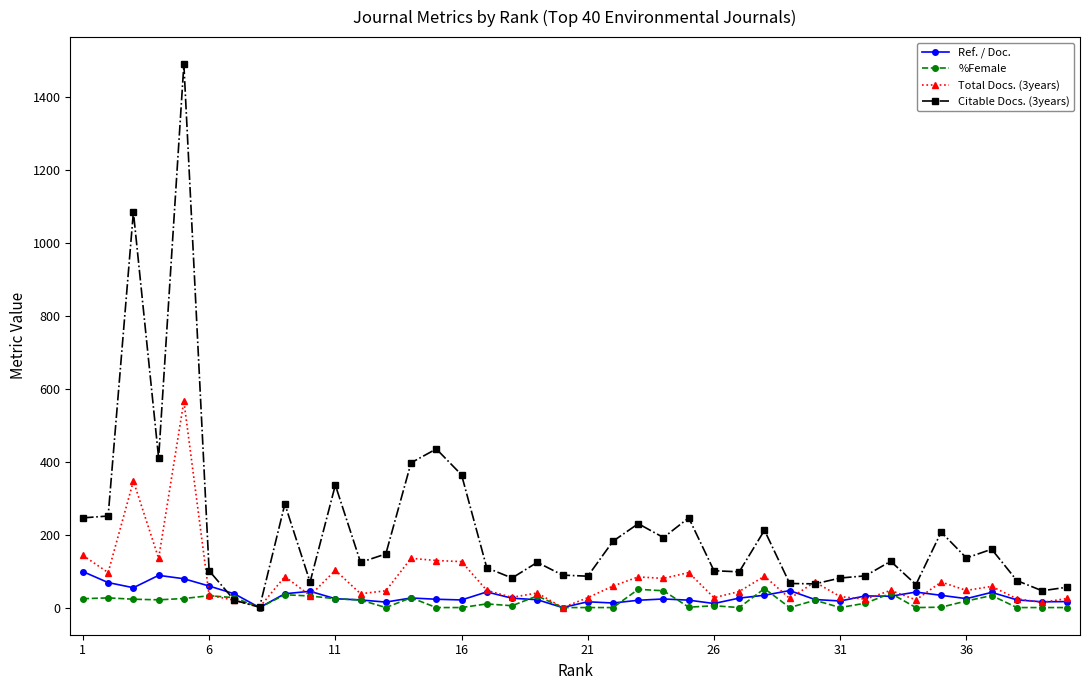

True or false: Ref. / Doc. has more than 2 points higher than both neighbors.

True